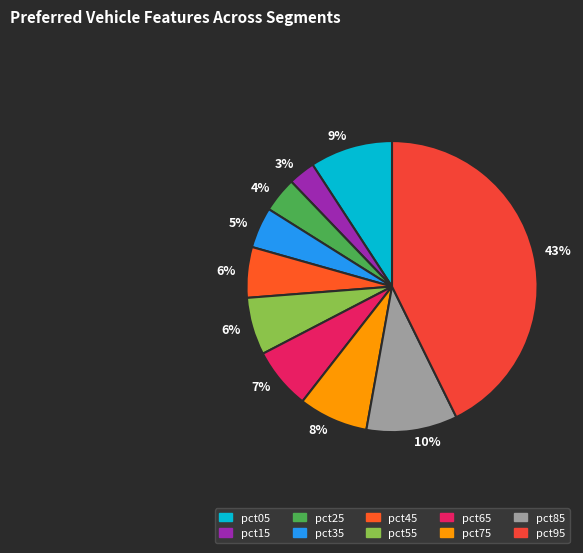

To the nearest percent, what portion does pct95 represent?

43%